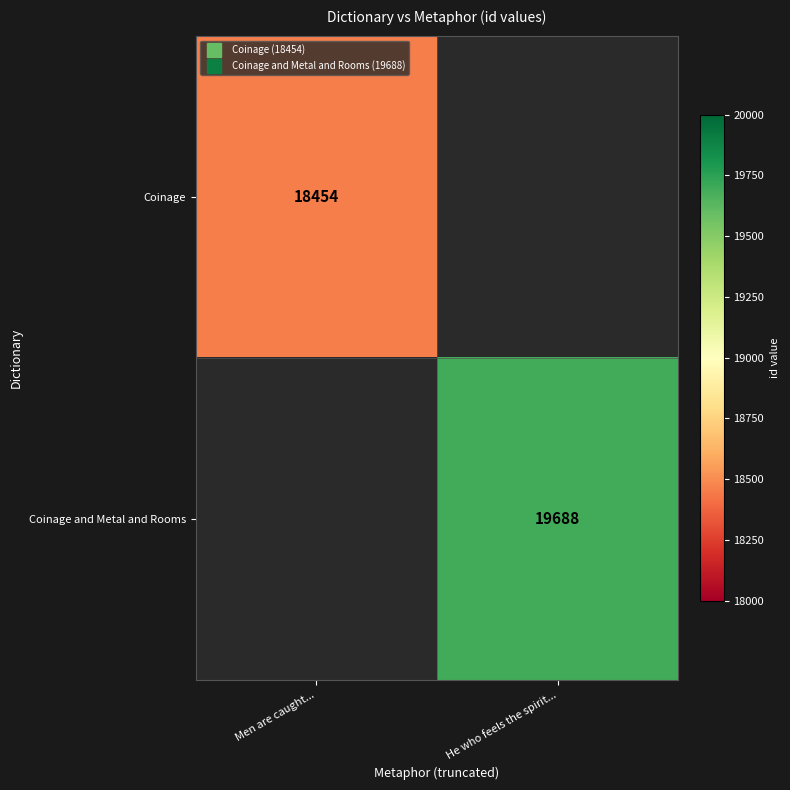

Which category has the lowest value across all series?

He who feels the spirit...